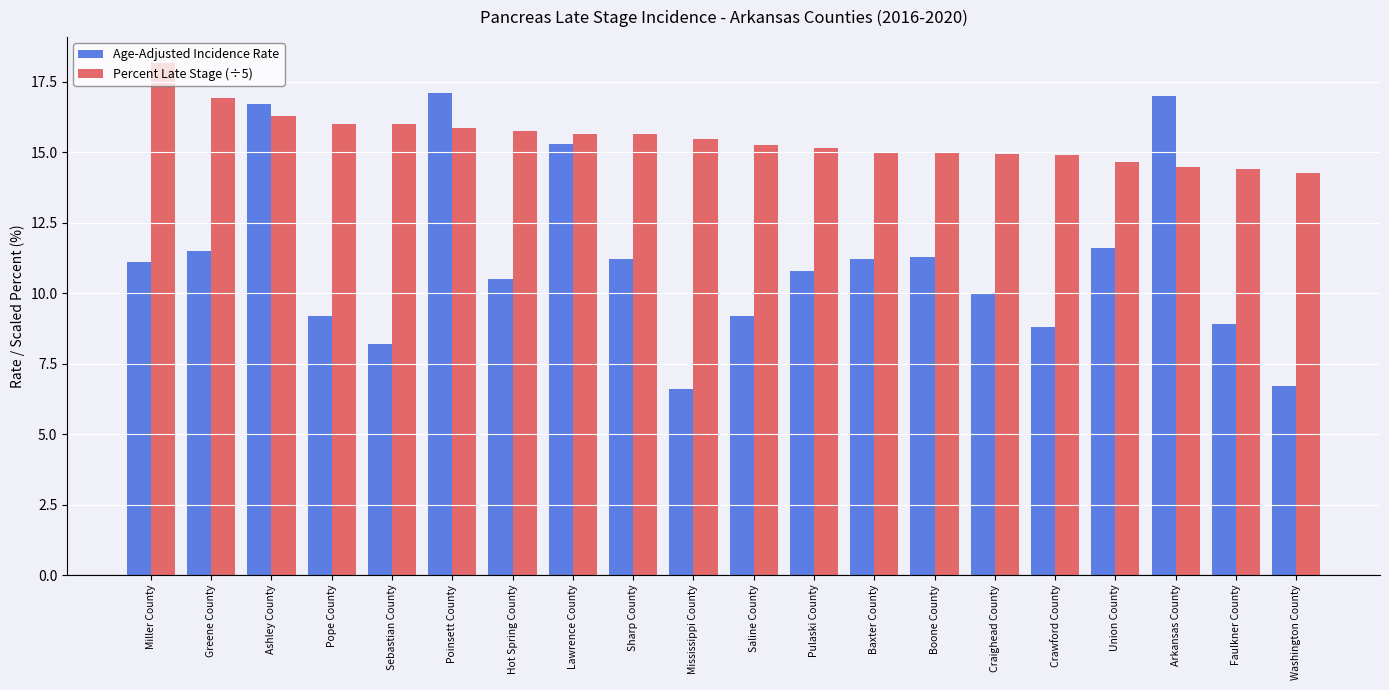

Is it true that Percent Late Stage (÷5) equals 16.0 at Pope County?

True